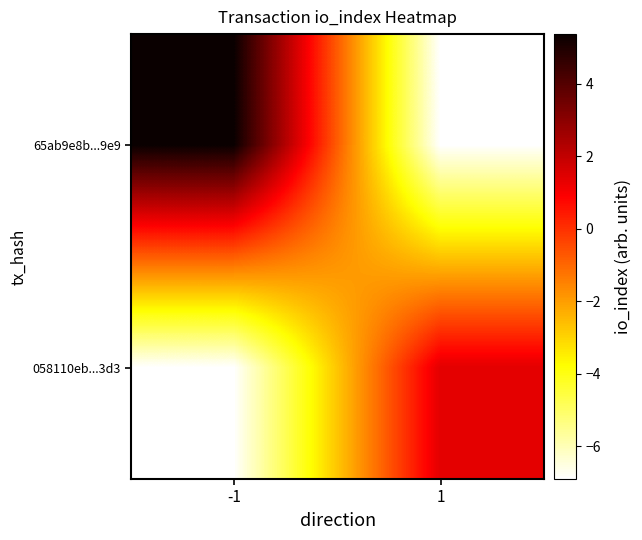

Reading left to right, what are all the values shown in this chart?

65ab9e8b...9e9: -1=5.4	1=-6.9
058110eb...3d3: -1=-6.9	1=1.4